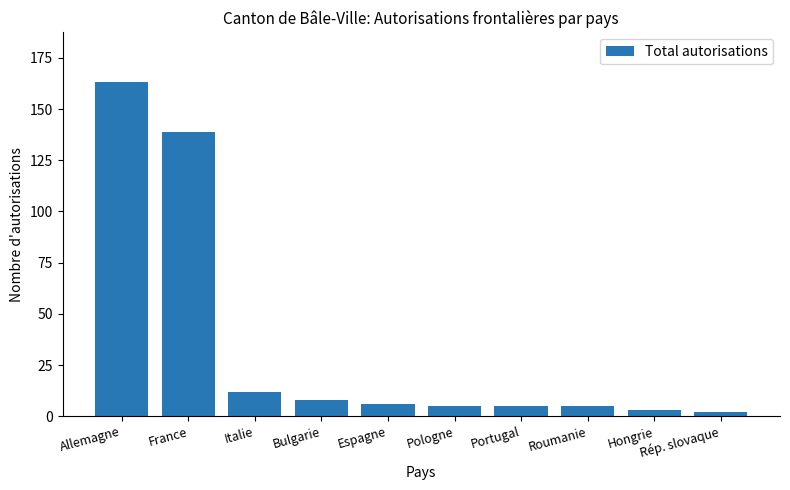

What is the difference between the values at Allemagne and Portugal?

158